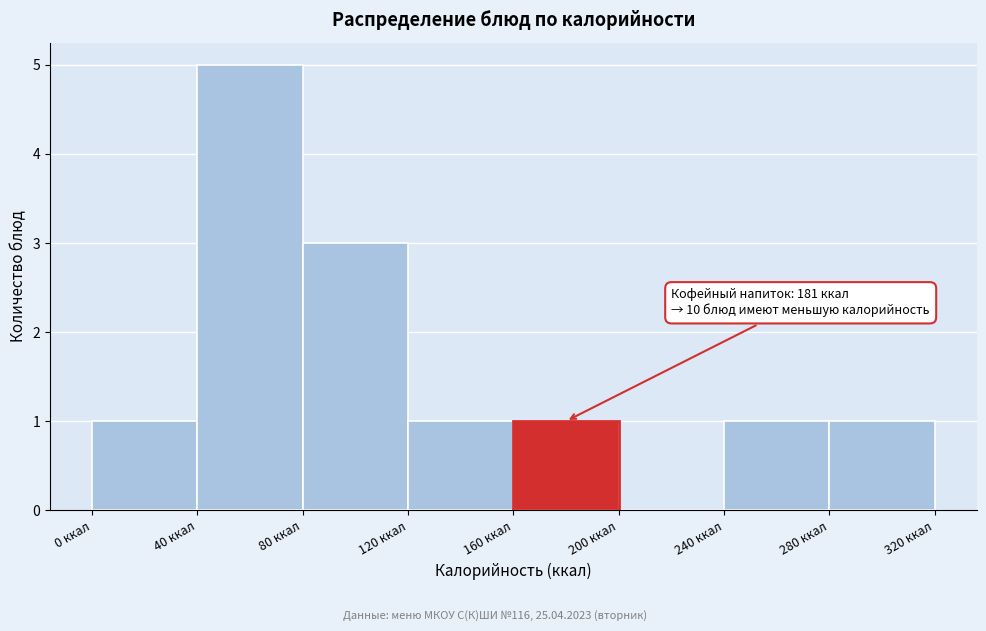

Which range on the x-axis has the tallest bar?

40 to 80